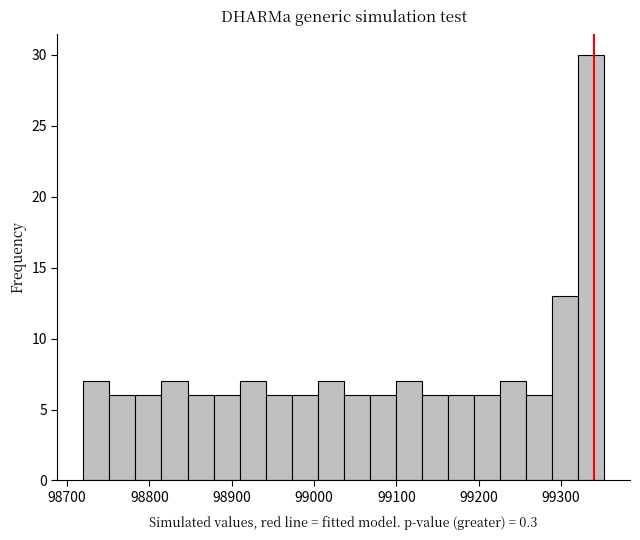

Around what value on the x-axis is the tallest bar? Give the approximate position of its centre, as read against the axis.

99340